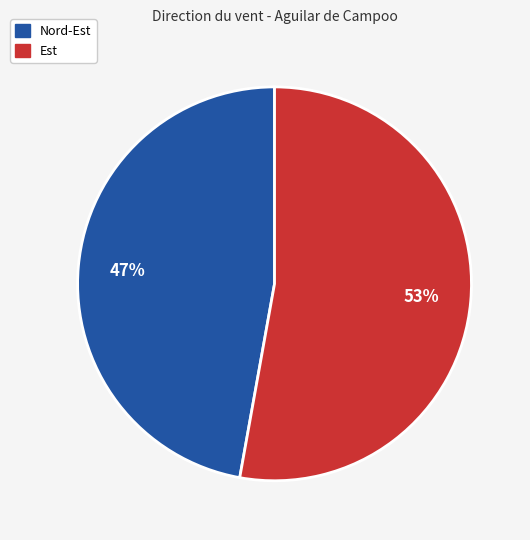

To the nearest percent, what is the average slice percentage?

50%